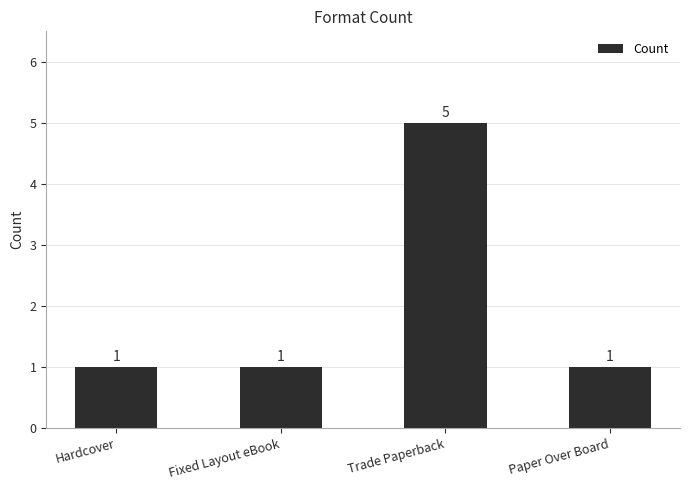

What position from the left is Paper Over Board?

4